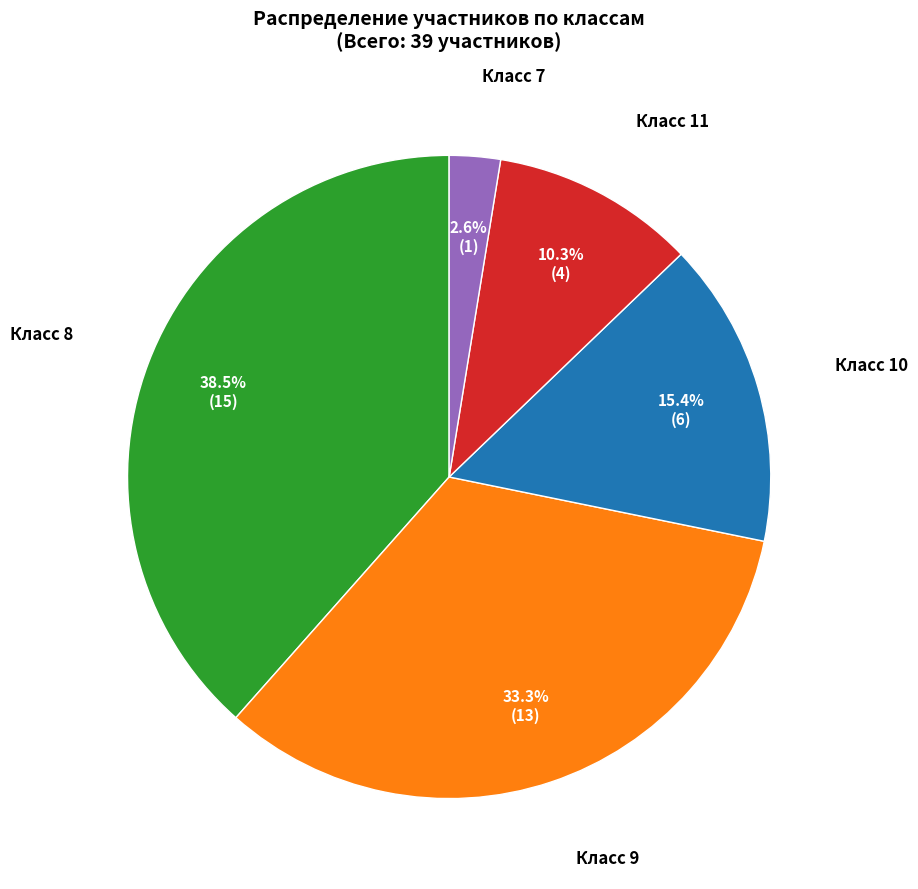

Does Класс 7 represent more than half of the total?

No